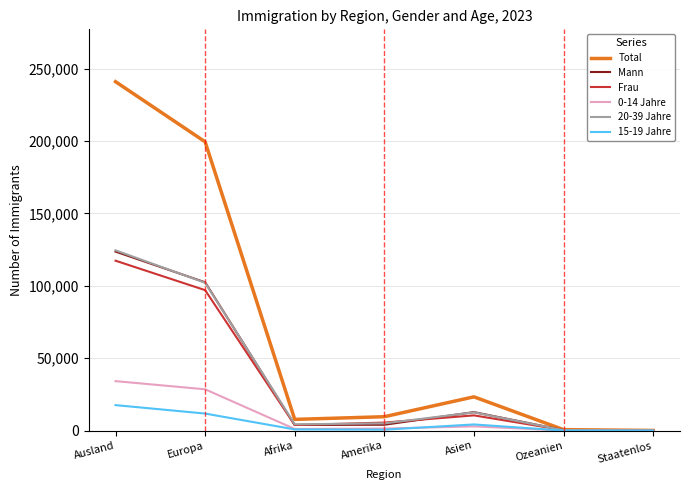

Count the number of data series in this chart.

6